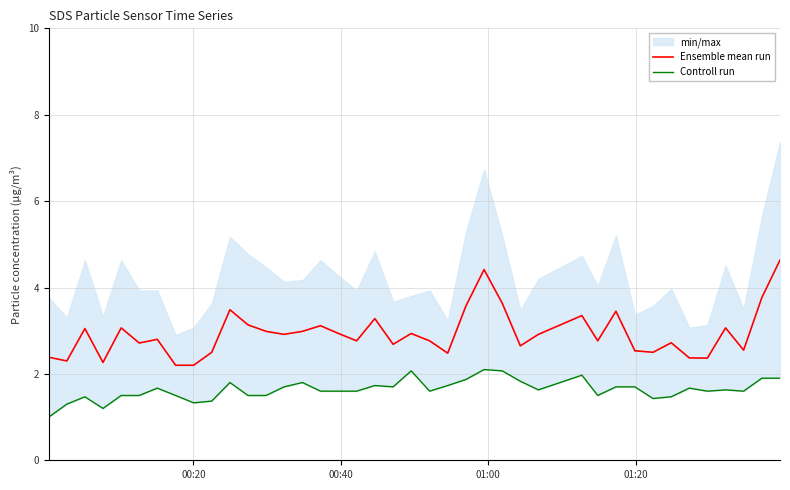

How many lines are shown in the chart?

2